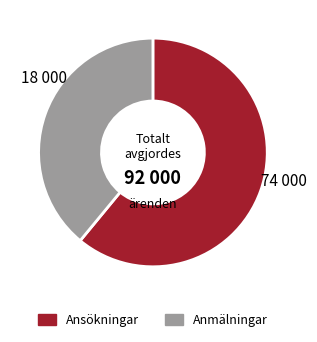

Is it true that Anmälningar is 39% of the pie?

True